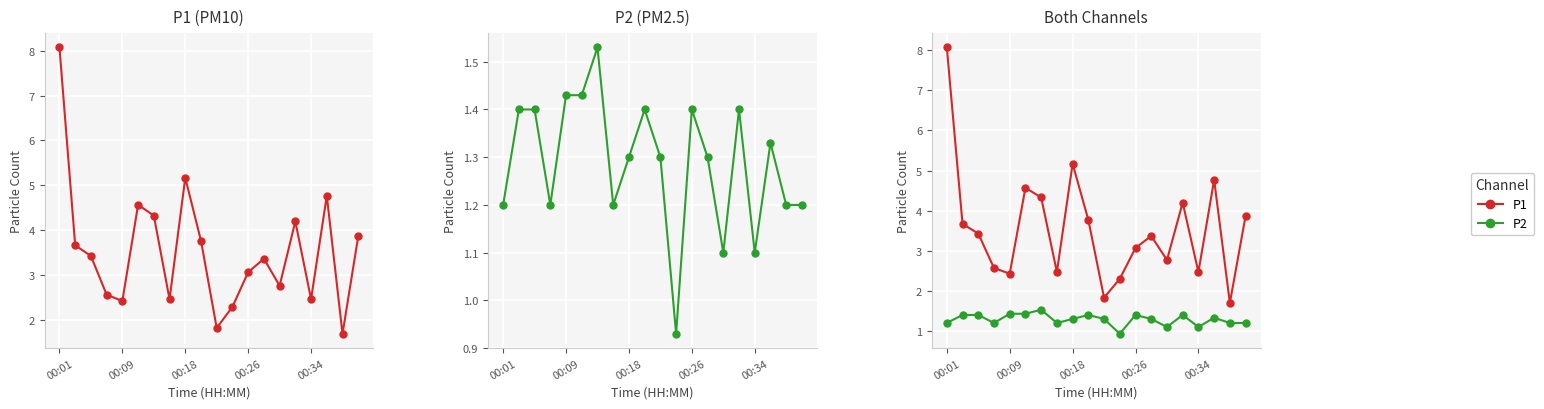

What is the difference between the P1 values at 16 and 5?

2.1